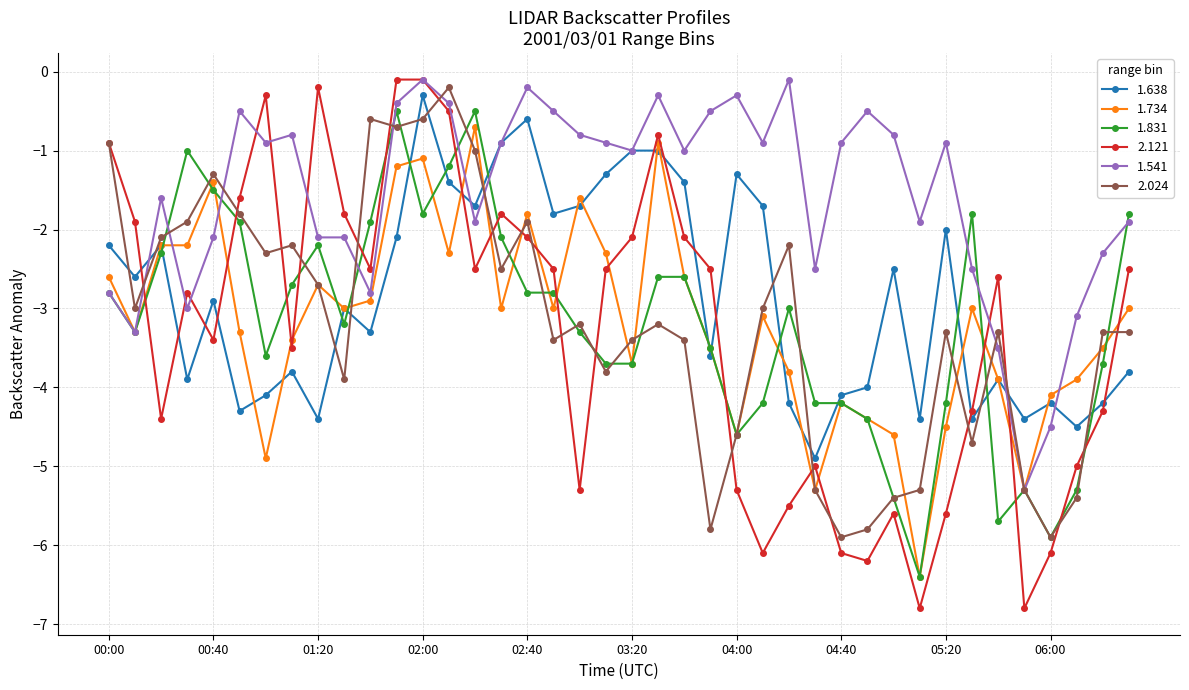

Which series has the widest spread of values?

2.121